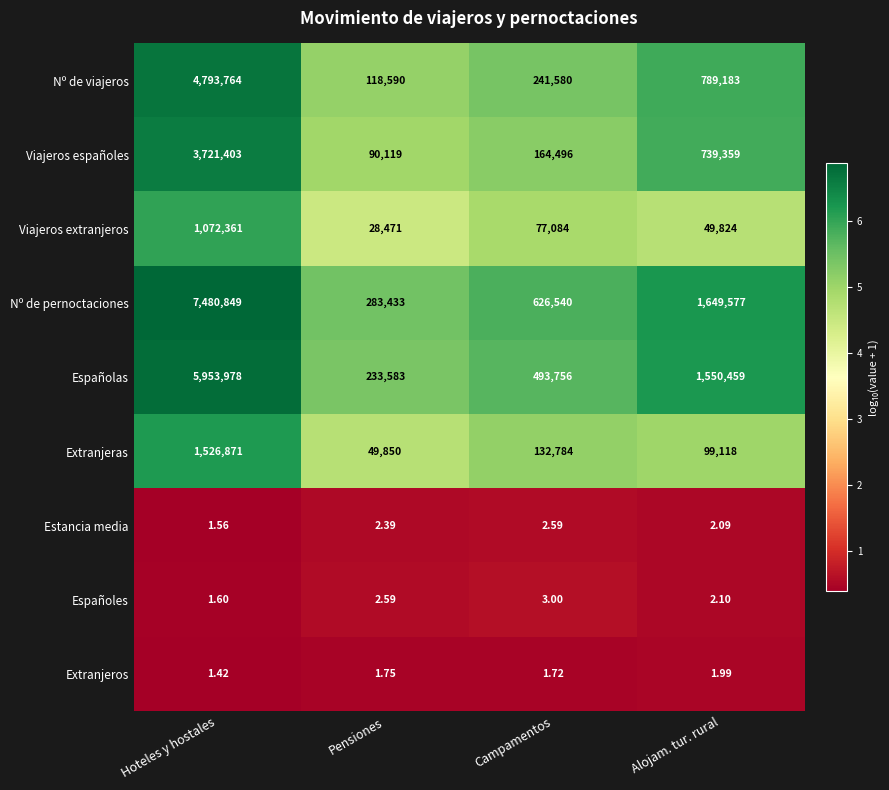

How many data points does each series have?

4